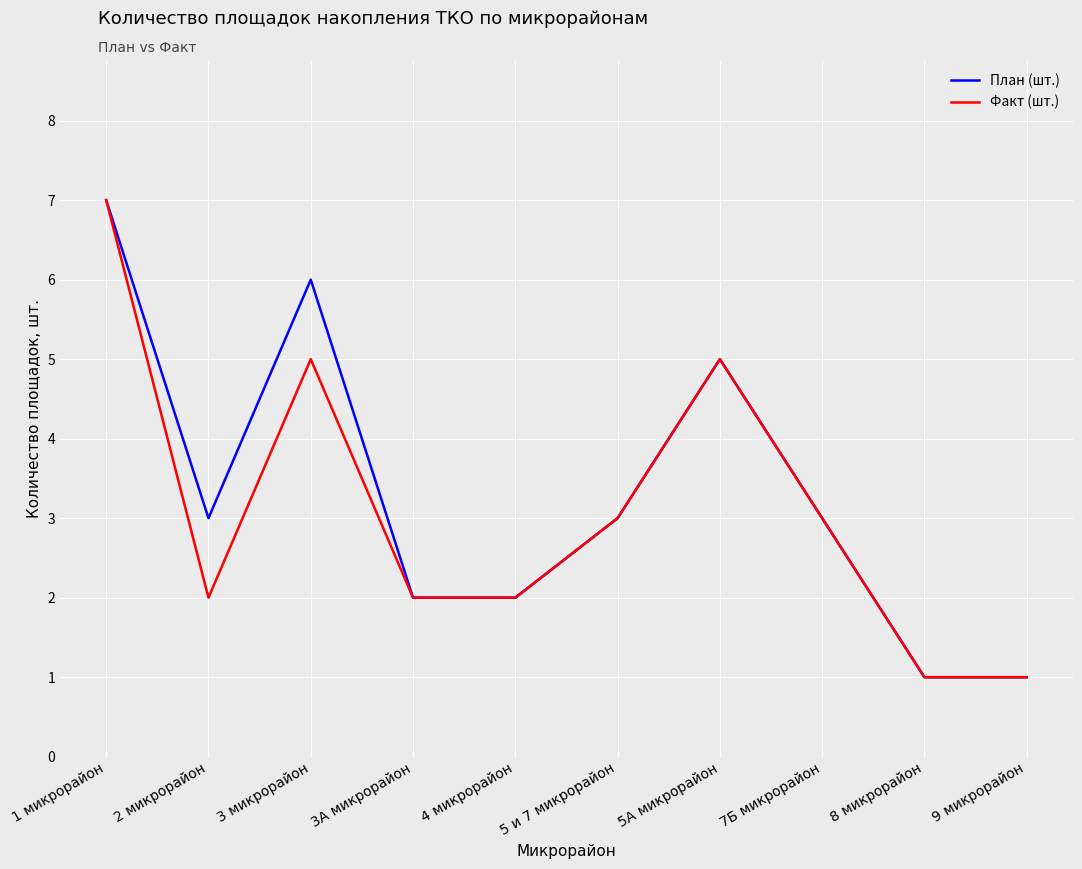

True or false: План (шт.) has more than 0 points higher than both neighbors.

True